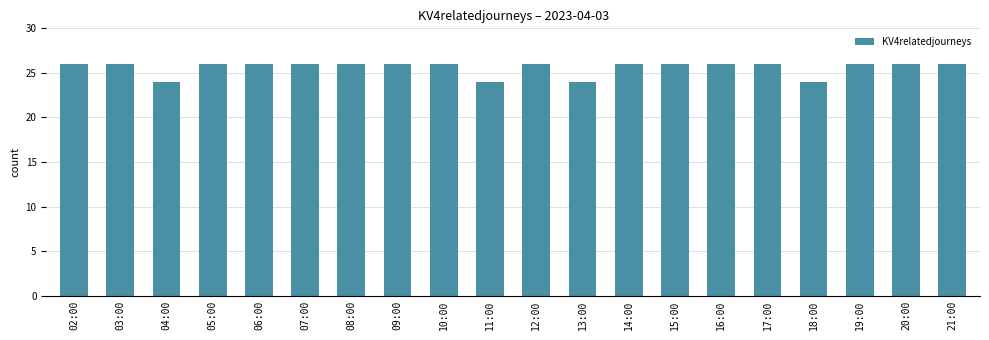

Approximately how many times larger is the value at 18:00 compared to 13:00?

1.0